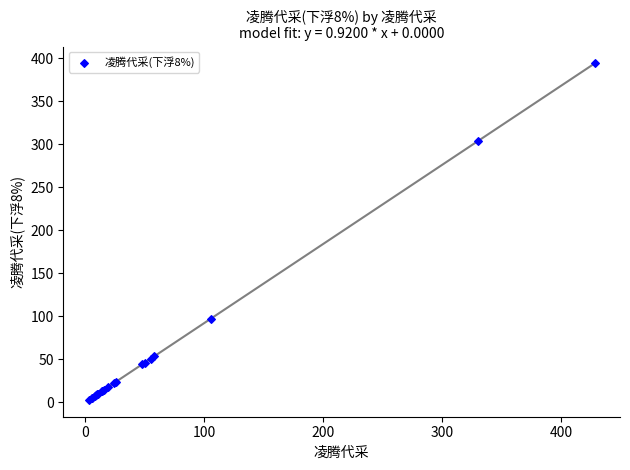

What Y value in the scatter plot is closest to 198?

97.2